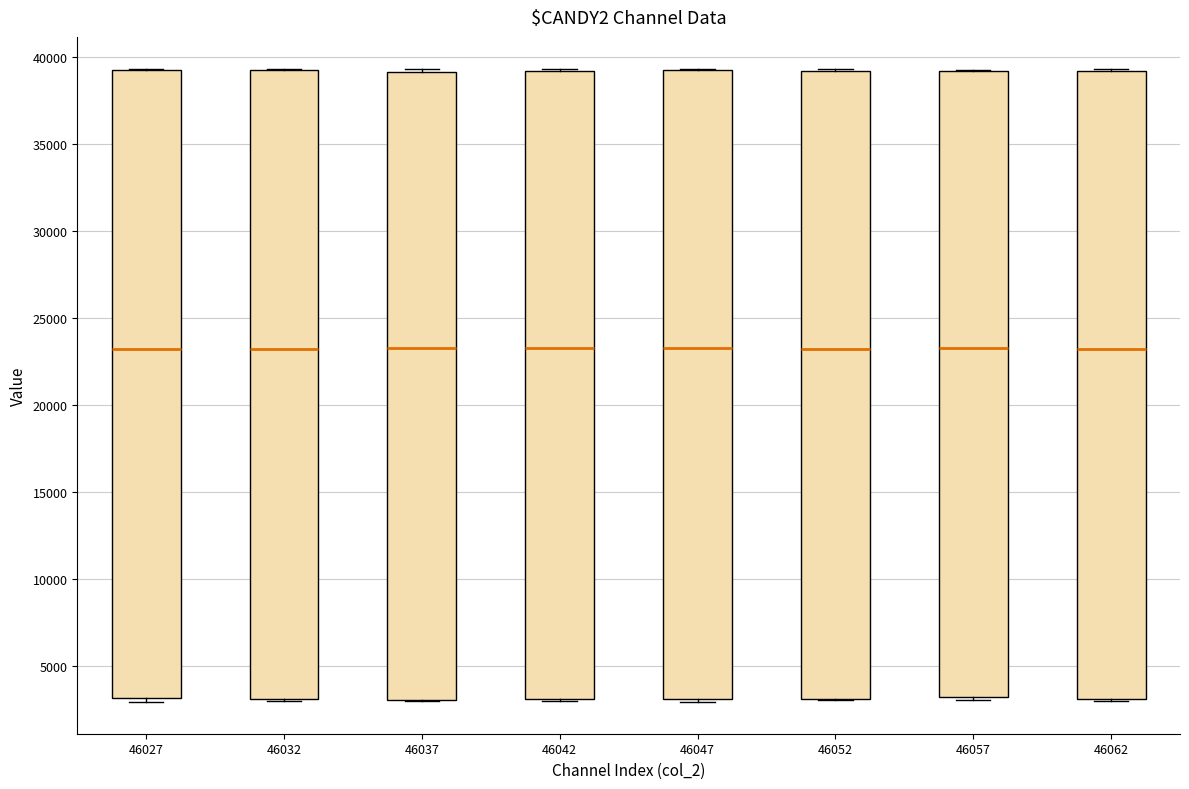

Reading left to right, read every box against the y-axis: the position of its median line, the range the box covers, and the ends of its whiskers. The values are not printed on the chart, so give them approximately, as read against the axis.

46027: median 23000, box 3000 to 39500, whiskers 3000 (just below the box's lower edge) to 39500
46032: median 23000, box 3000 to 39500, whiskers 3000 to 39500
46037: median 23500, box 3000 to 39000, whiskers 3000 to 39500
46042: median 23500, box 3000 to 39000, whiskers 3000 to 39500
46047: median 23000, box 3000 to 39000, whiskers 3000 (just below the box's lower edge) to 39500
46052: median 23000, box 3000 to 39000, whiskers 3000 to 39500
46057: median 23500, box 3000 to 39000, whiskers 3000 (just below the box's lower edge) to 39500
46062: median 23000, box 3000 to 39000, whiskers 3000 to 39500